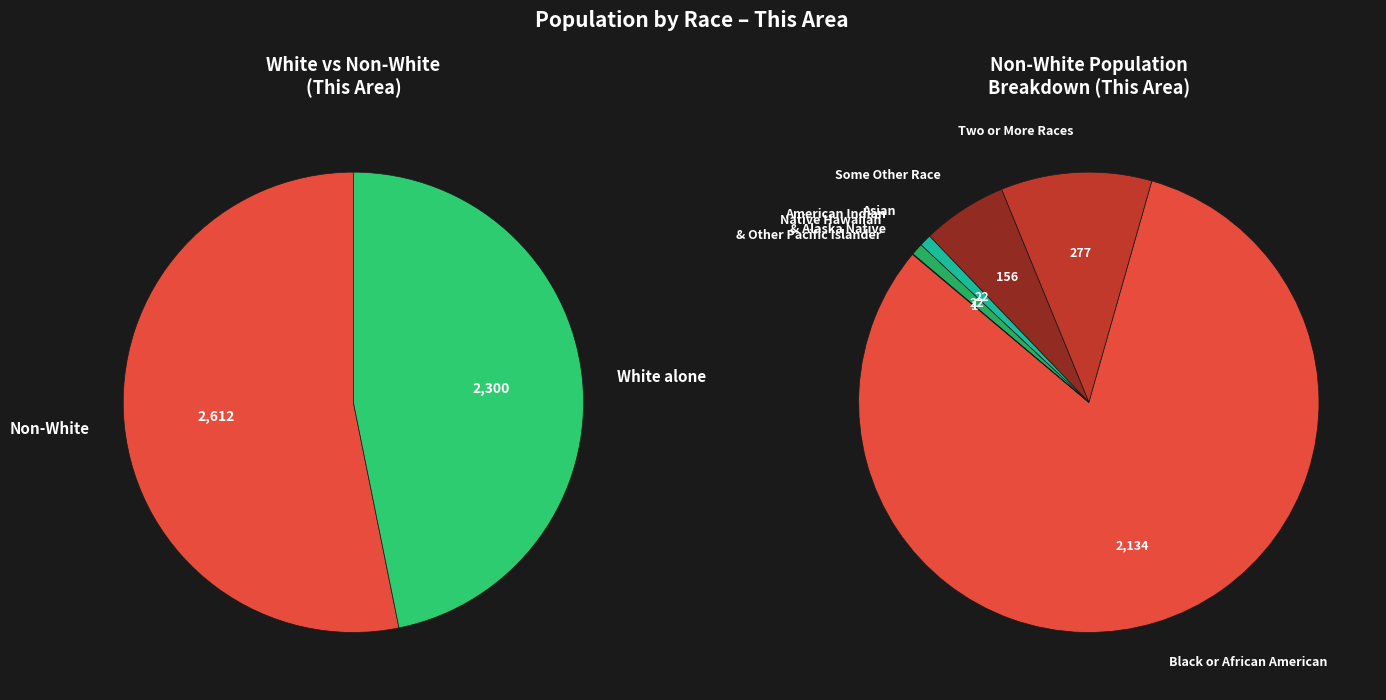

True or false: Native Hawaiian and Other Pacific Islander accounts for 0% of the total.

True